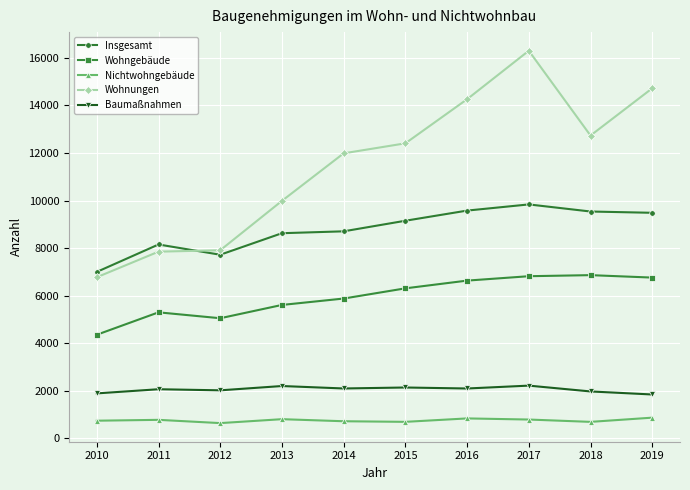

The Baumaßnahmen series shows 2205 at 2013. True or false?

True